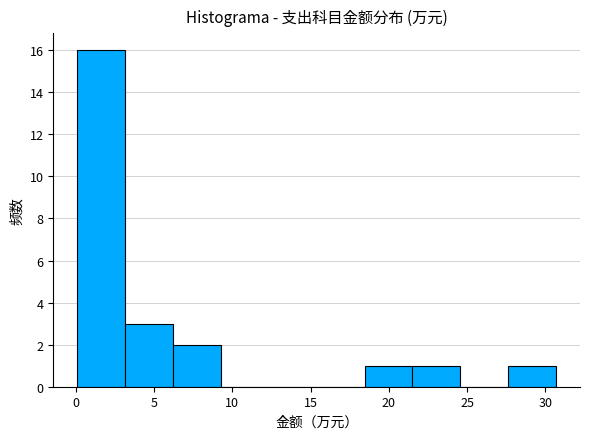

Reading left to right, transcribe this chart: for each bar, give the range it covers on the x-axis and its height. Neither the bar edges nor the heights are printed on the chart, so give them approximately, as read against the axes.

0.0 to 3.0: 16
3.0 to 6.0: 3
6.0 to 9.5: 2
9.5 to 12.5: 0
12.5 to 15.5: 0
15.5 to 18.5: 0
18.5 to 21.5: 1
21.5 to 24.5: 1
24.5 to 27.5: 0
27.5 to 30.5: 1